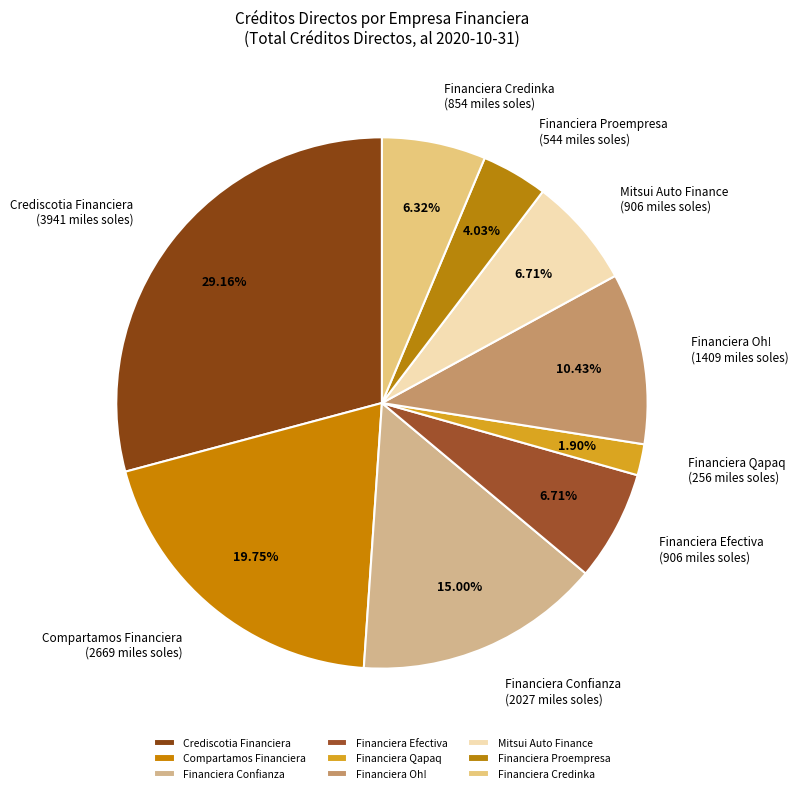

Between Financiera Proempresa and Financiera Confianza, which is larger?

Financiera Confianza